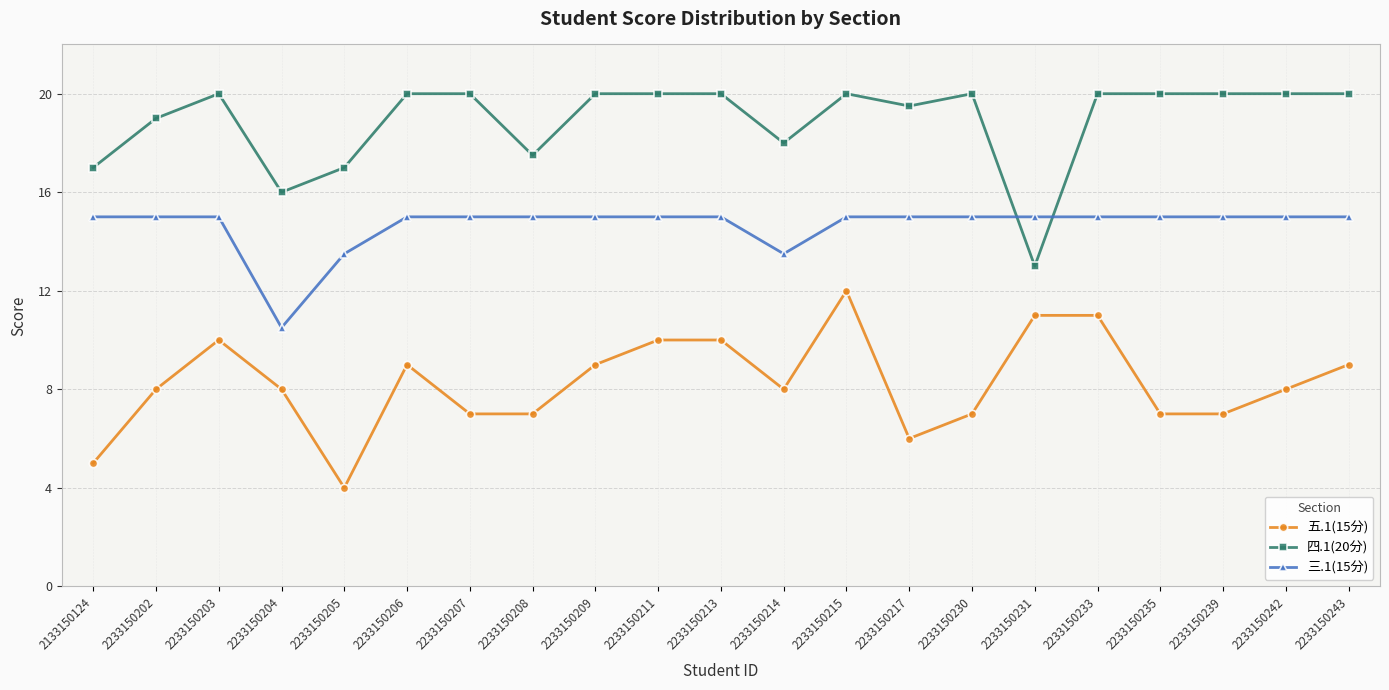

How many data points does each series have?

21